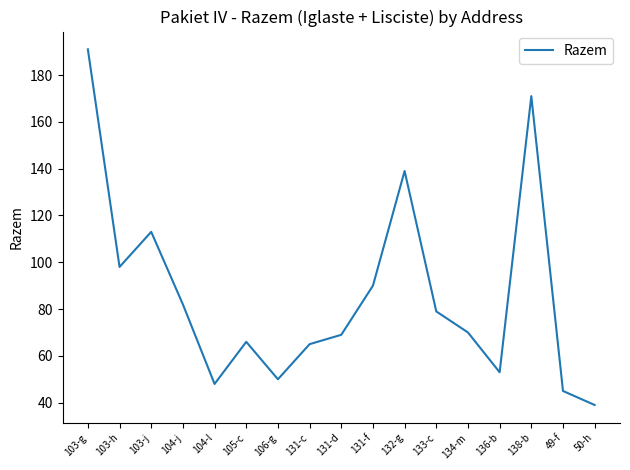

What position from the right is 132-g?

7